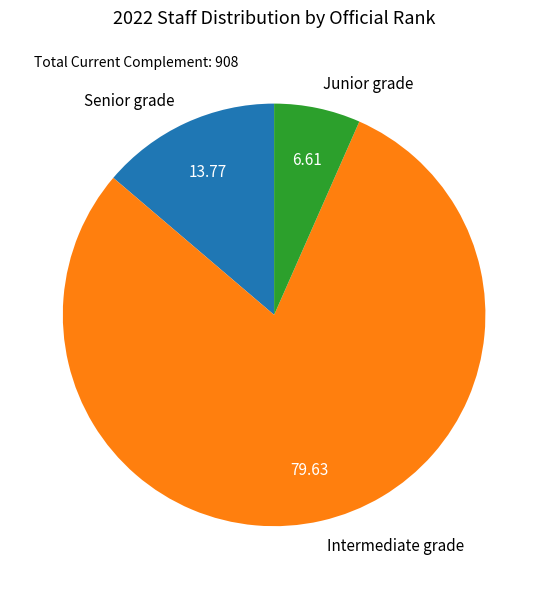

Which has a higher value, Junior grade or Senior grade?

Senior grade